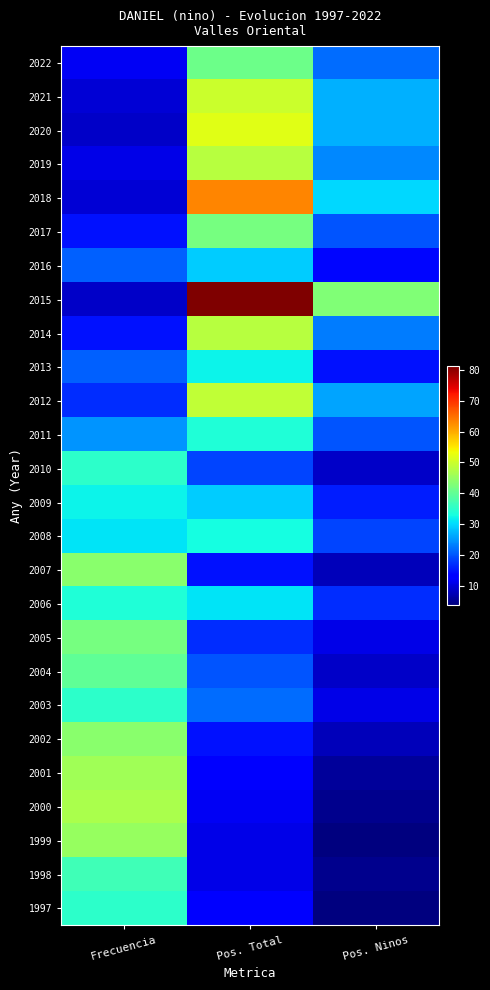

Reading left to right, what are all the values shown in this chart?

2022: Frecuencia=12	Pos. Total=41	Pos. Ninos=22
2021: Frecuencia=10	Pos. Total=50	Pos. Ninos=27
2020: Frecuencia=9	Pos. Total=52	Pos. Ninos=27
2019: Frecuencia=11	Pos. Total=48	Pos. Ninos=24
2018: Frecuencia=10	Pos. Total=63	Pos. Ninos=30
2017: Frecuencia=15	Pos. Total=42	Pos. Ninos=20
2016: Frecuencia=21	Pos. Total=29	Pos. Ninos=14
2015: Frecuencia=9	Pos. Total=81	Pos. Ninos=43
2014: Frecuencia=15	Pos. Total=48	Pos. Ninos=23
2013: Frecuencia=21	Pos. Total=32	Pos. Ninos=15
2012: Frecuencia=17	Pos. Total=49	Pos. Ninos=26
2011: Frecuencia=25	Pos. Total=34	Pos. Ninos=20
2010: Frecuencia=35	Pos. Total=19	Pos. Ninos=9
2009: Frecuencia=32	Pos. Total=29	Pos. Ninos=16
2008: Frecuencia=31	Pos. Total=33	Pos. Ninos=19
2007: Frecuencia=44	Pos. Total=15	Pos. Ninos=8
2006: Frecuencia=34	Pos. Total=31	Pos. Ninos=17
2005: Frecuencia=42	Pos. Total=17	Pos. Ninos=11
2004: Frecuencia=40	Pos. Total=20	Pos. Ninos=9
2003: Frecuencia=35	Pos. Total=22	Pos. Ninos=11
2002: Frecuencia=44	Pos. Total=15	Pos. Ninos=8
2001: Frecuencia=46	Pos. Total=13	Pos. Ninos=6
2000: Frecuencia=47	Pos. Total=12	Pos. Ninos=5
1999: Frecuencia=45	Pos. Total=11	Pos. Ninos=4
1998: Frecuencia=37	Pos. Total=11	Pos. Ninos=5
1997: Frecuencia=35	Pos. Total=13	Pos. Ninos=4